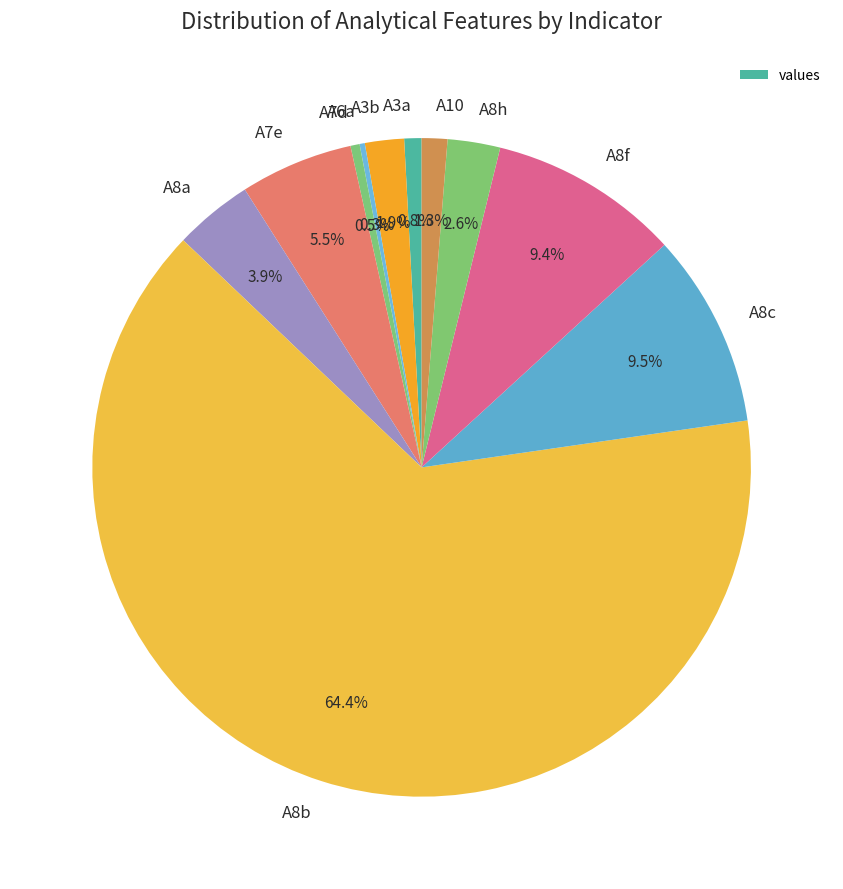

Combined, what portion of the pie is A10 and A3a?

2.1%